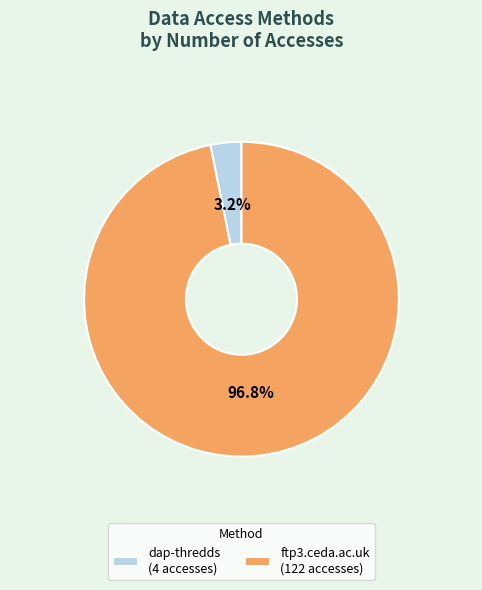

Rank the categories by value from highest to lowest.

ftp3.ceda.ac.uk (122 accesses), dap-thredds (4 accesses)